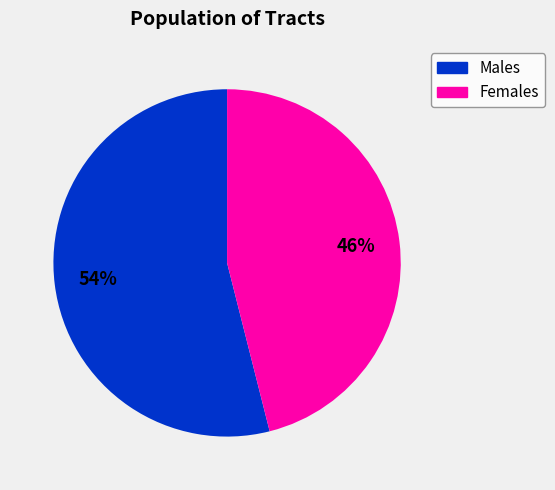

To the nearest percent, what is the average slice percentage?

50%